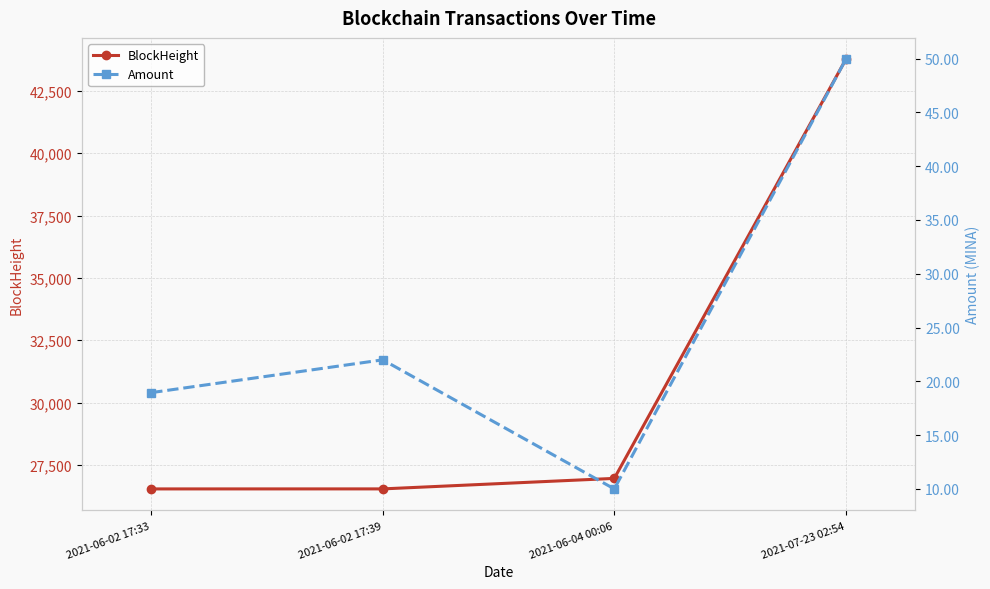

List the labels in order of Amount value, smallest first.

2021-06-04 00:06, 2021-06-02 17:33, 2021-06-02 17:39, 2021-07-23 02:54